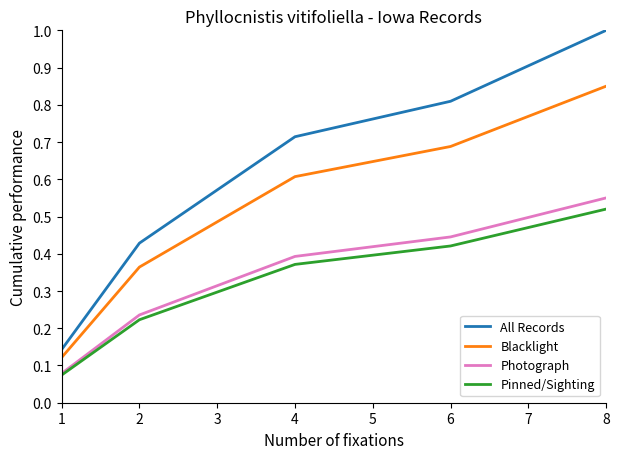

What is the maximum value for All Records?

1.0